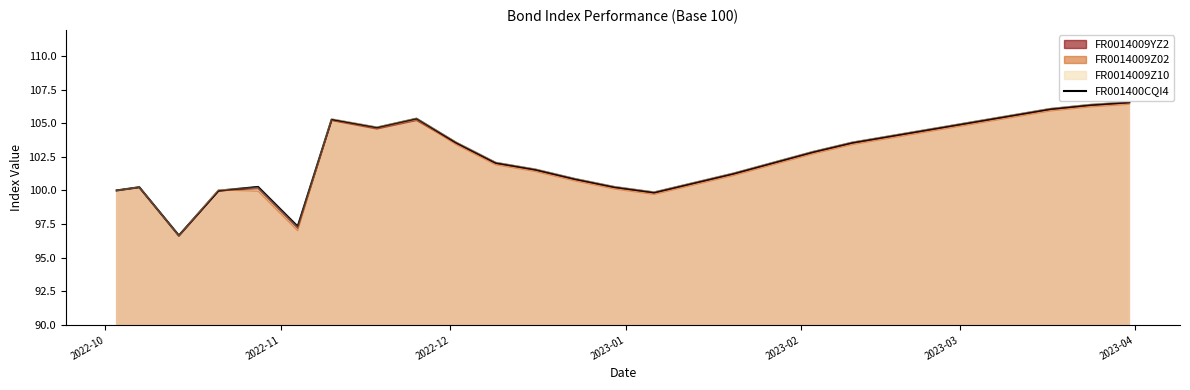

Which series has the largest total across all categories?

FR0014009Z10